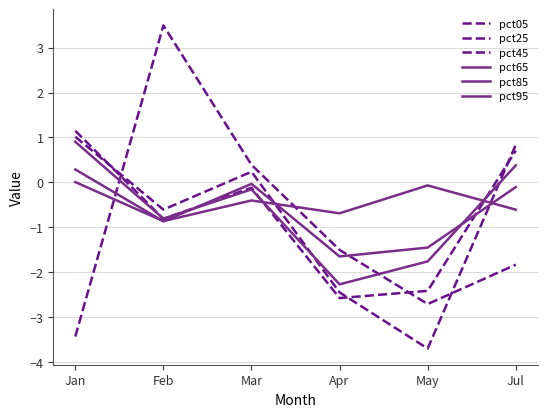

Does the chart display data point markers on the line(s)?

No